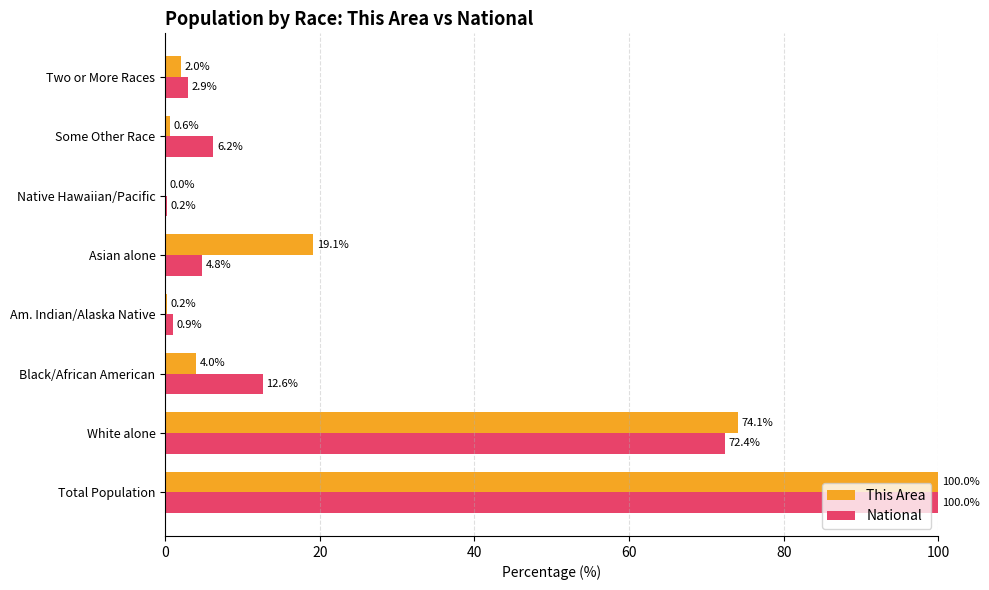

What is the sum of the National values at Black/African American and Total Population?

112.6